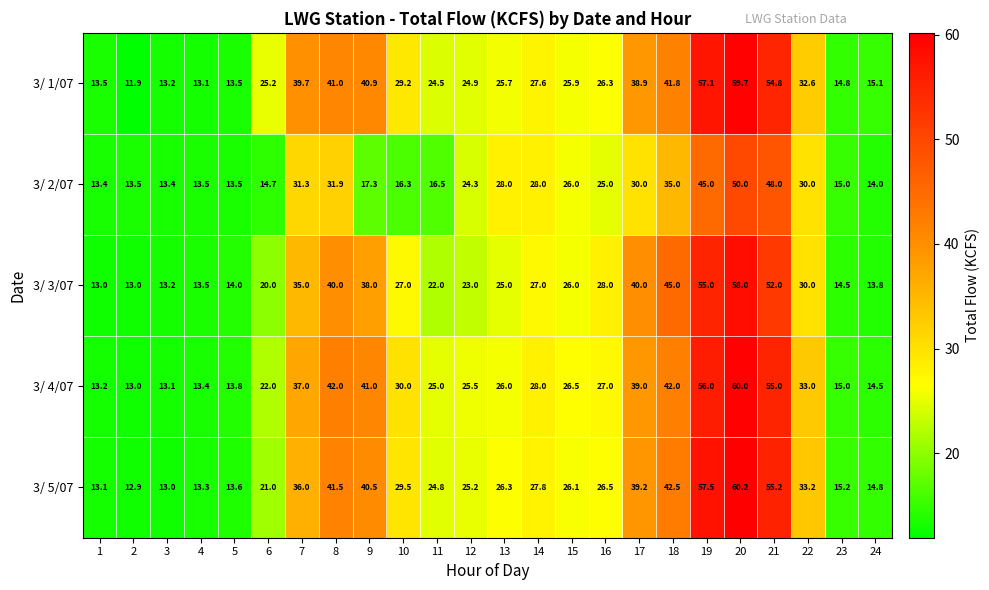

What is the total value across all series at 10?

132.0